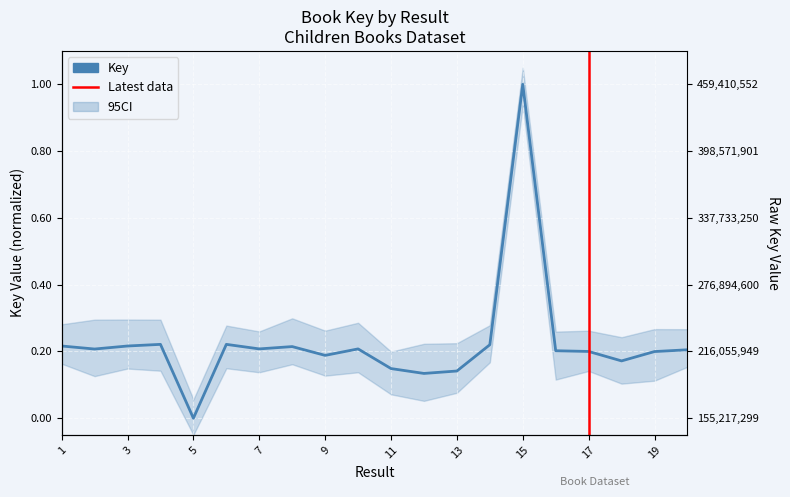

What value does the data have at 12?

0.1